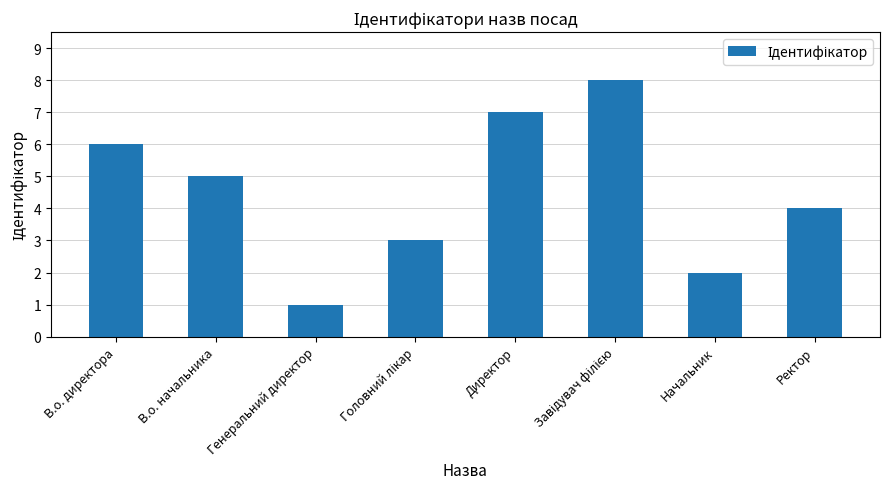

How many series are shown in this chart?

1